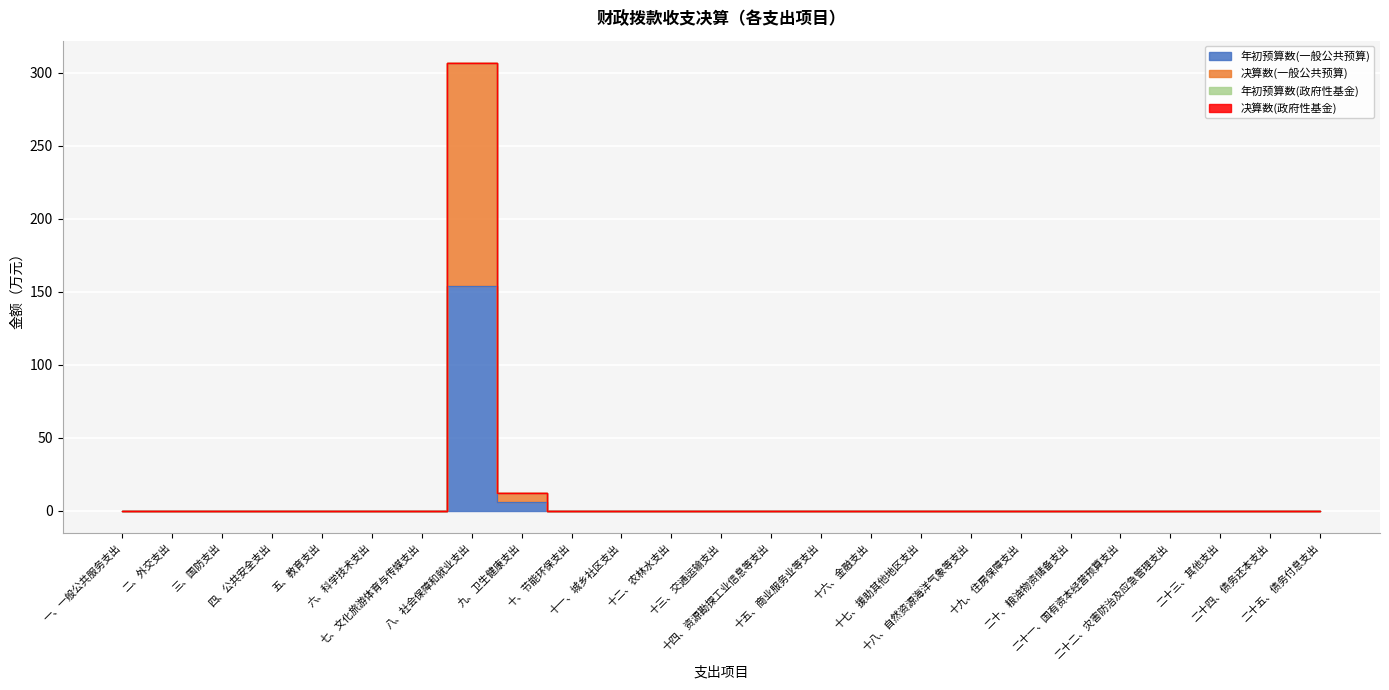

What is the label of the 21st point from the left?

二十一、国有资本经营预算支出